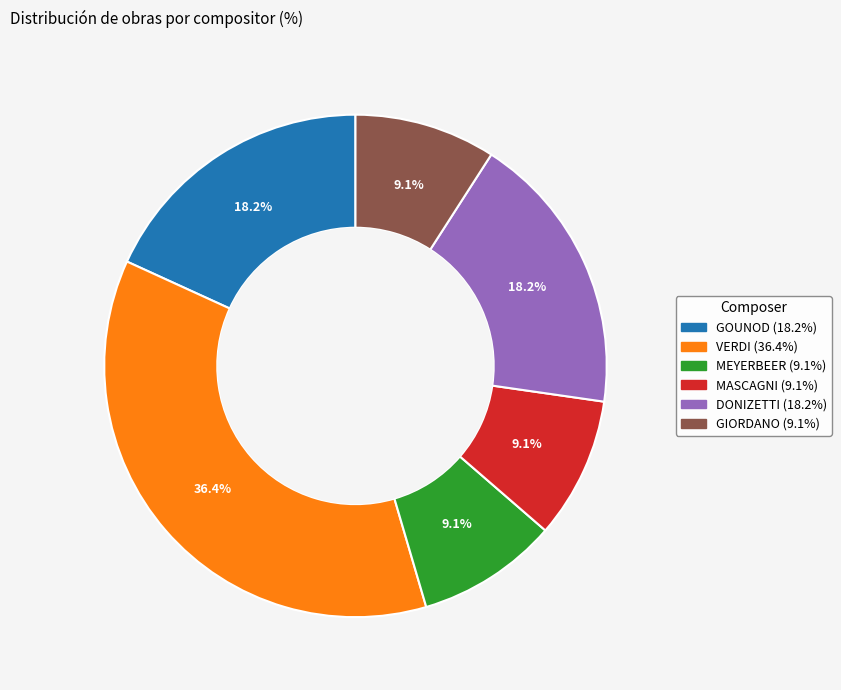

What is the ratio of the value at MASCAGNI to the value at DONIZETTI?

0.5